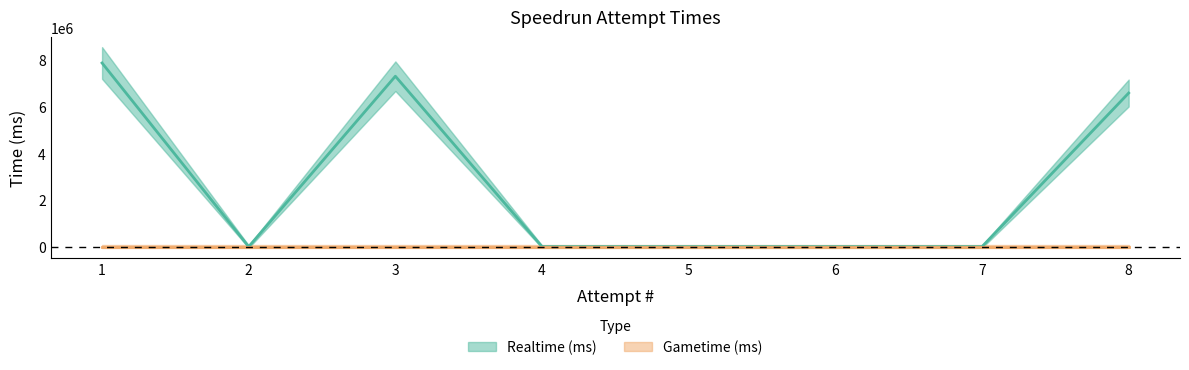

Which category has the lowest value across all series?

2